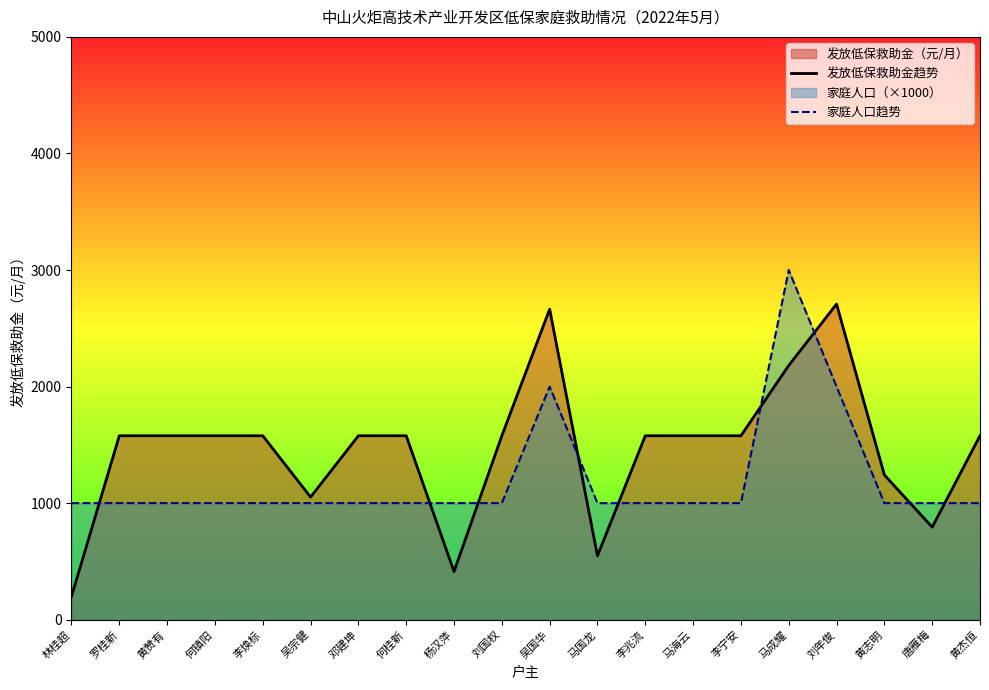

At which label does 家庭人口趋势 reach its minimum?

林桂超